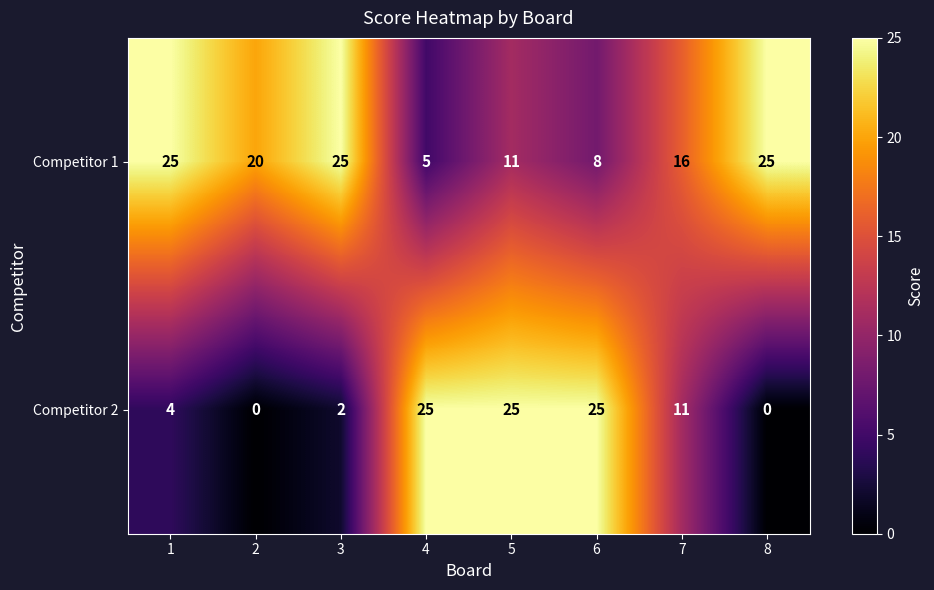

Rank the series by their average value, from highest to lowest.

Competitor 1, Competitor 2